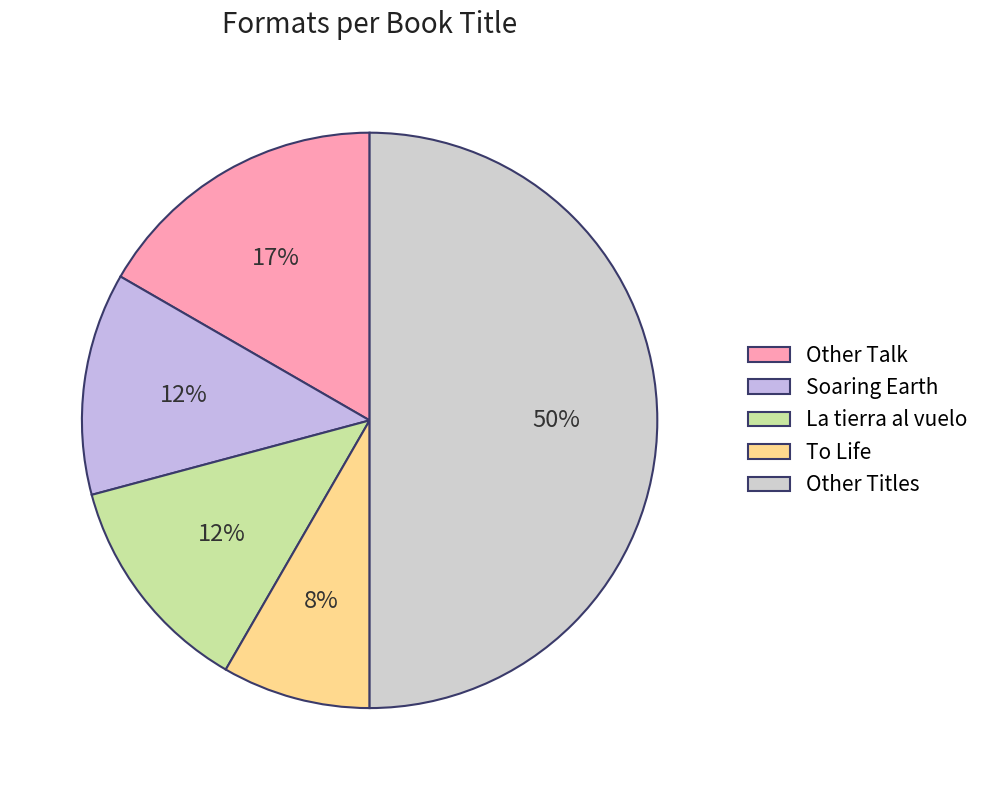

Does any single category account for the majority?

No